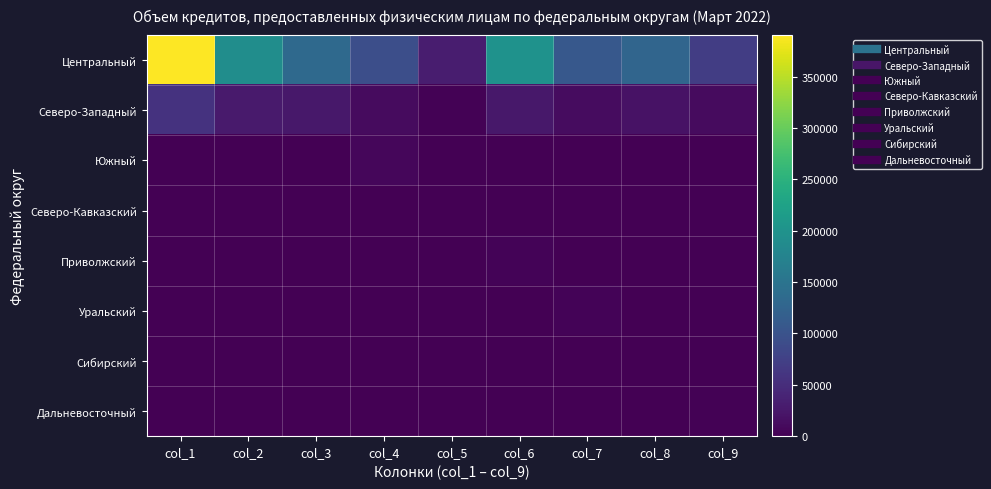

Reading left to right, what are all the values shown in this chart?

Центральный: col_1=390414	col_2=190749	col_3=133889	col_4=93844	col_5=30763	col_6=198603	col_7=107673	col_8=127051	col_9=71099
Северо-Западный: col_1=56888	col_2=28167	col_3=25173	col_4=11165	col_5=2202	col_6=25526	col_7=13148	col_8=18792	col_9=11629
Южный: col_1=519	col_2=330	col_3=276	col_4=7224	col_5=65	col_6=126	col_7=66	col_8=90	col_9=44
Северо-Кавказский: col_1=0	col_2=0	col_3=0	col_4=0	col_5=18	col_6=0	col_7=0	col_8=0	col_9=0
Приволжский: col_1=851	col_2=537	col_3=432	col_4=214	col_5=87	col_6=4473	col_7=339	col_8=416	col_9=40
Уральский: col_1=241	col_2=120	col_3=113	col_4=66	col_5=1	col_6=382	col_7=3249	col_8=159	col_9=8
Сибирский: col_1=5	col_2=2	col_3=1	col_4=32	col_5=0	col_6=40	col_7=15	col_8=799	col_9=8
Дальневосточный: col_1=163	col_2=136	col_3=41	col_4=1	col_5=0	col_6=10	col_7=86	col_8=724	col_9=1760